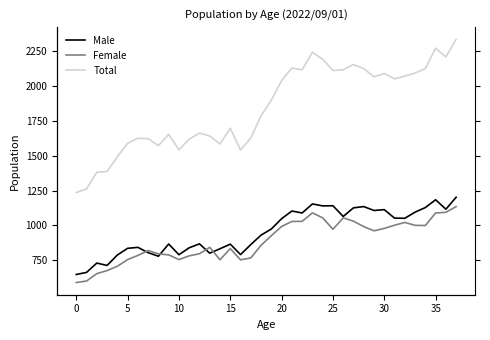

How many values in the Male series exceed 974?

18